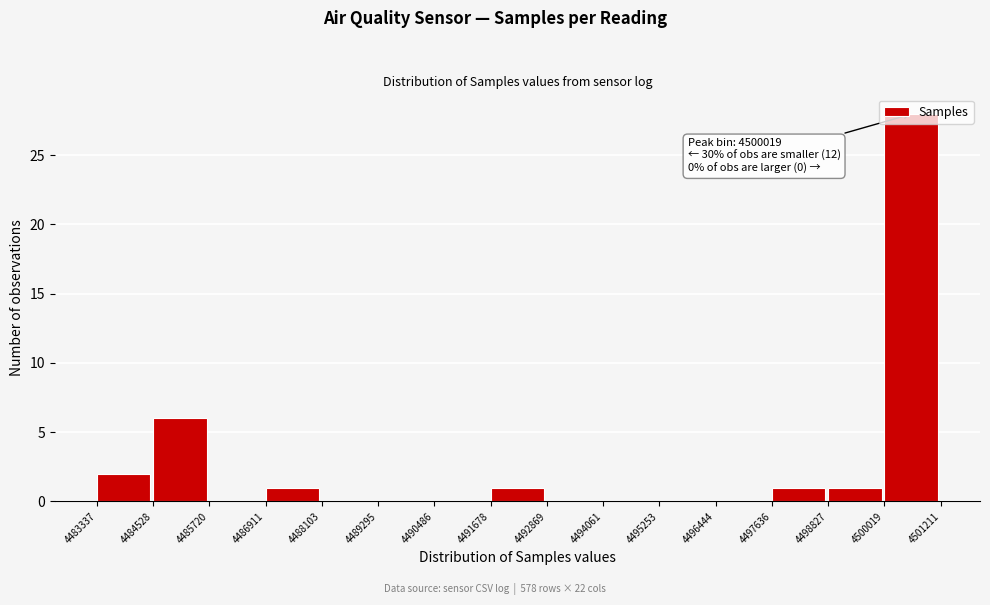

Over which range of the x-axis is the bar tallest?

4500019 to 4501211